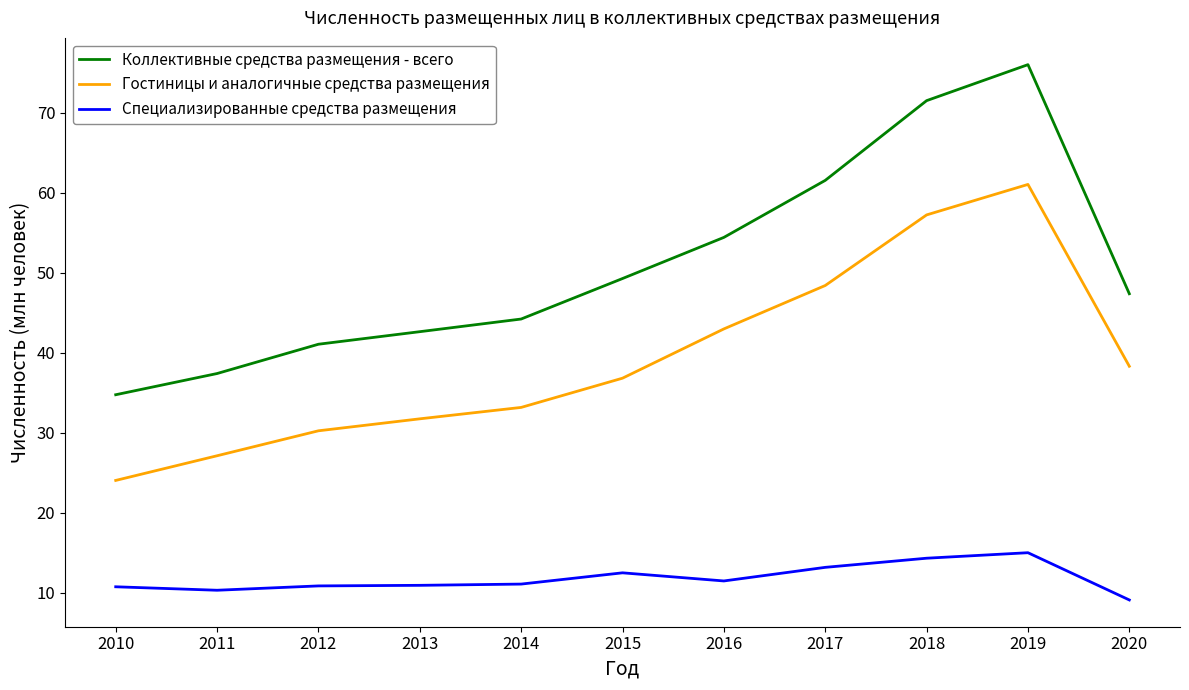

At which label does Специализированные средства размещения reach its minimum?

2020